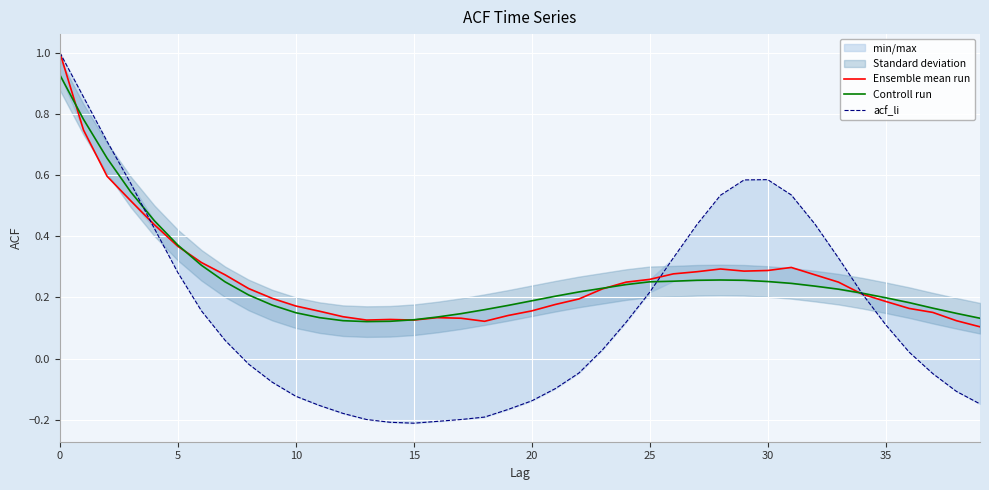

Does the chart display data point markers on the line(s)?

No